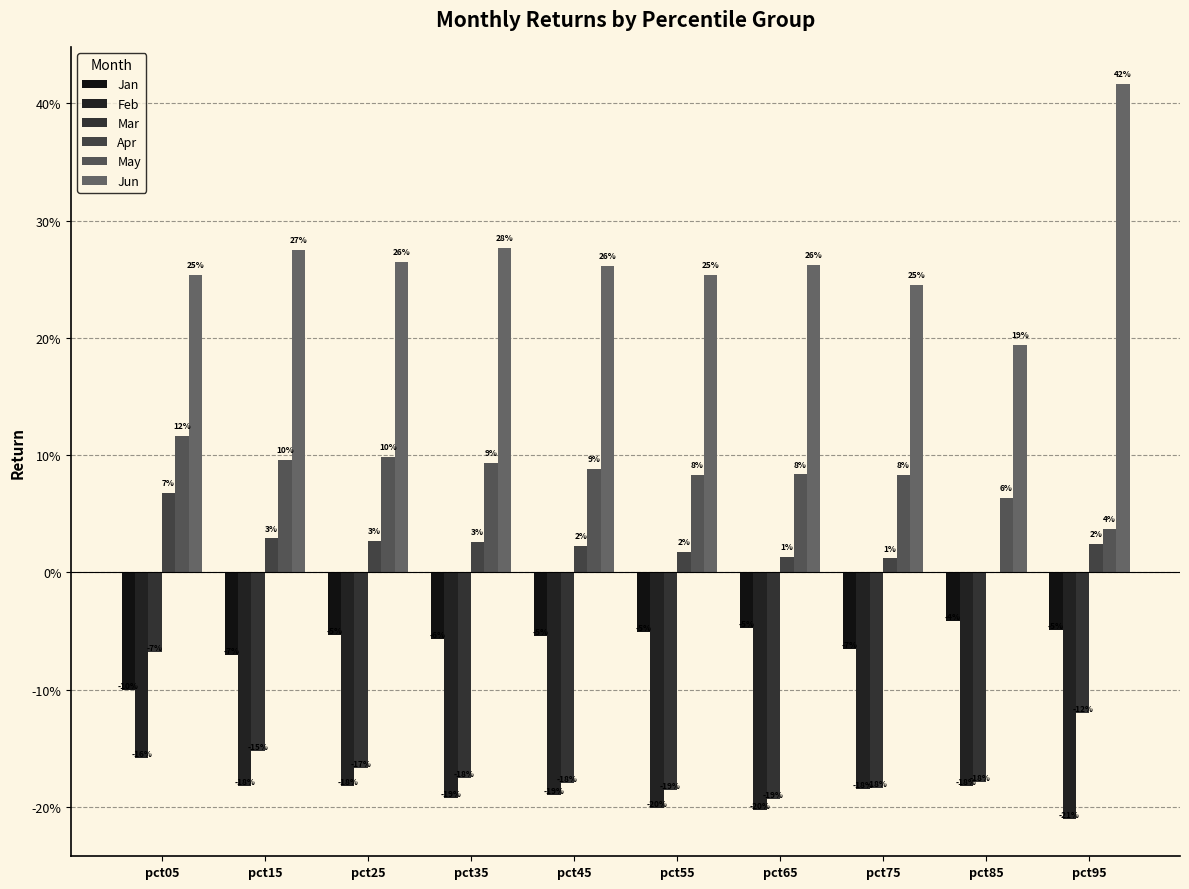

Does the chart contain stacked bars?

No